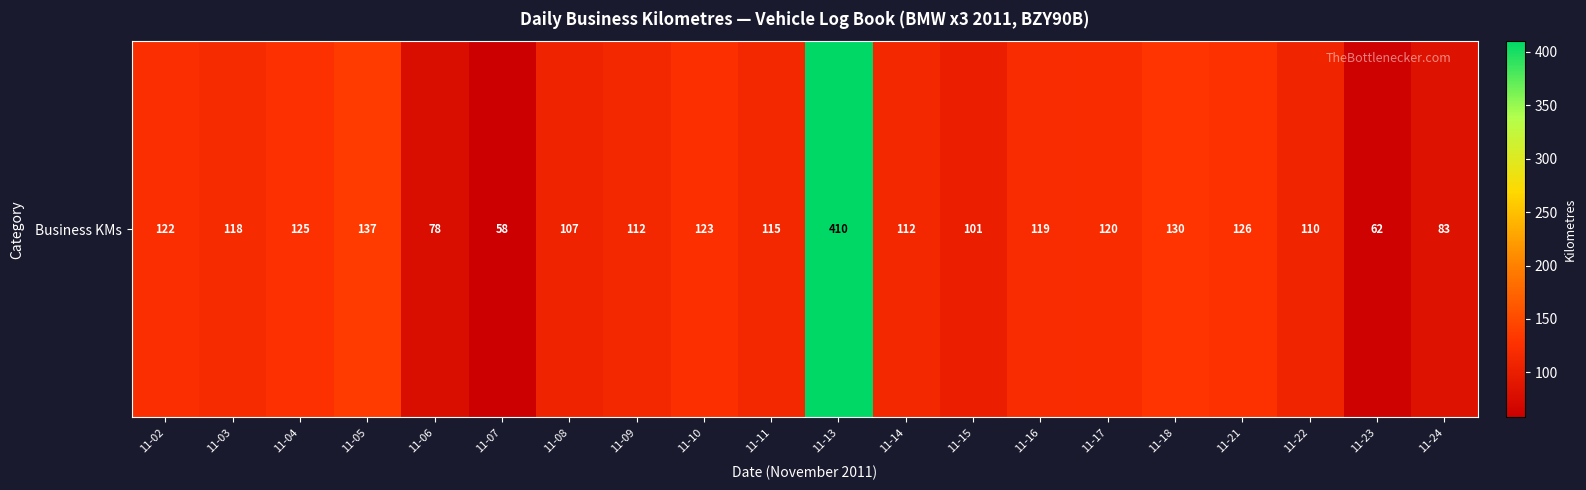

Count the number of data series in this chart.

1